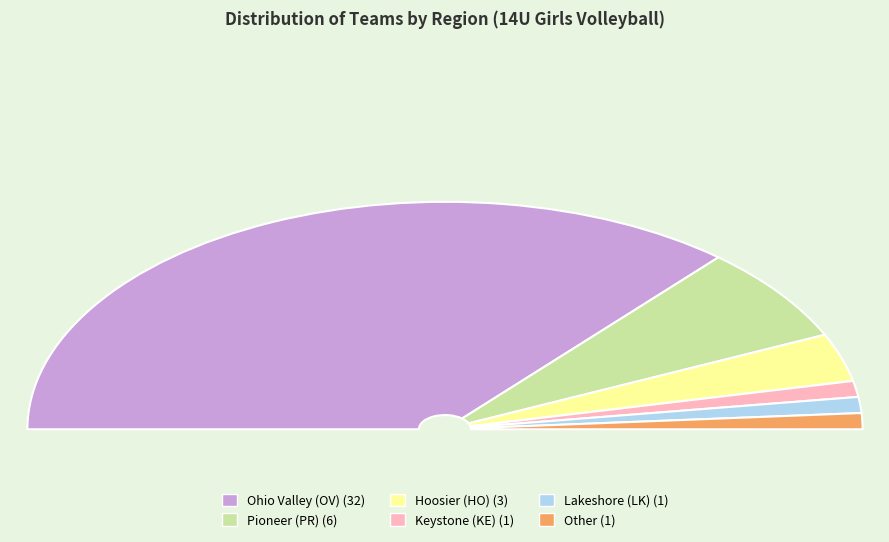

How many segments does this pie chart have?

6